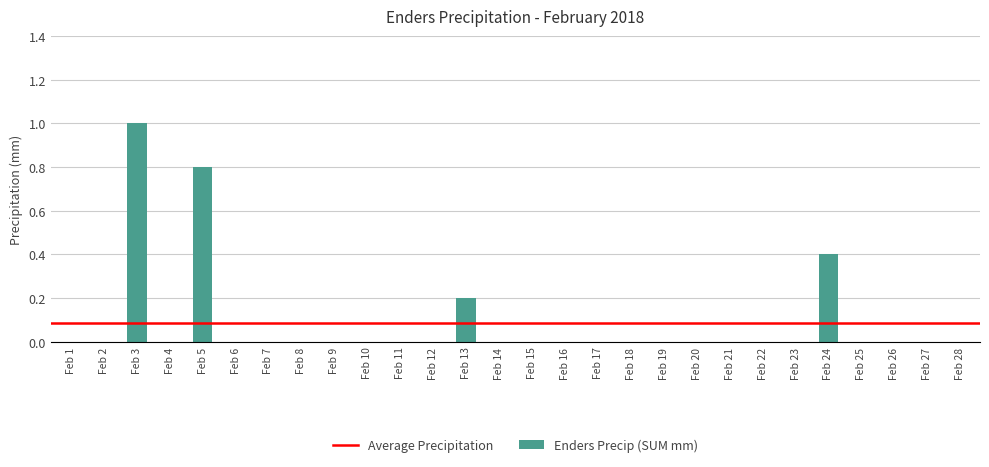

What is the sum of all values?

2.4